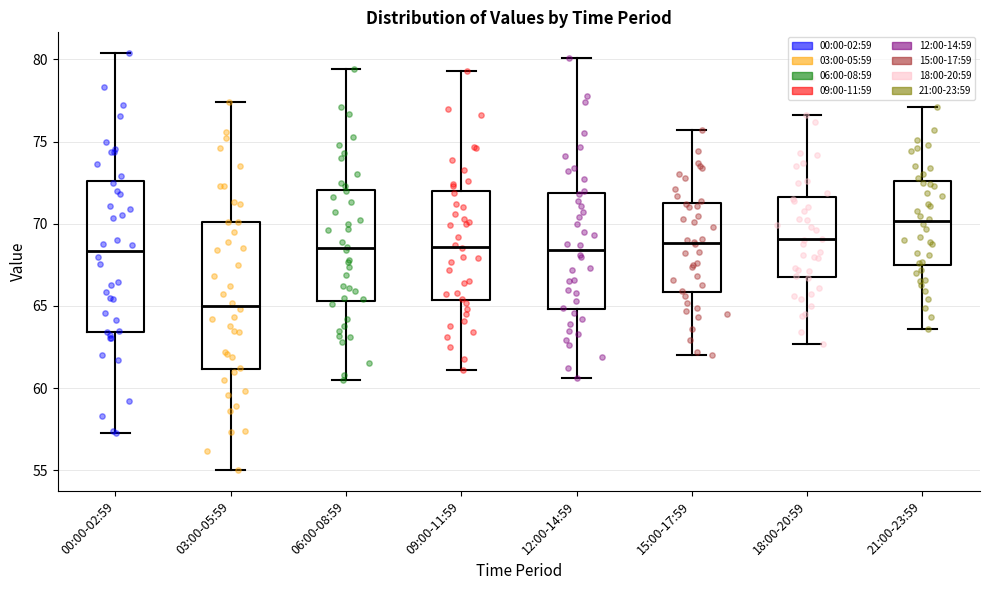

Reading left to right, transcribe this box plot: for each box, give where its median line is, the range the box spans, and where its two whiskers end, as read against the y-axis. The values are not printed on the chart, so give them approximately, as read against the axis.

00:00-02:59: median 68.5, box 63.5 to 72.5, whiskers 57.5 to 80.5
03:00-05:59: median 65.0, box 61.0 to 70.0, whiskers 55.0 to 77.5
06:00-08:59: median 68.5, box 65.5 to 72.0, whiskers 60.5 to 79.5
09:00-11:59: median 68.5, box 65.5 to 72.0, whiskers 61.0 to 79.5
12:00-14:59: median 68.5, box 65.0 to 72.0, whiskers 60.5 to 80.0
15:00-17:59: median 69.0, box 66.0 to 71.5, whiskers 62.0 to 75.5
18:00-20:59: median 69.0, box 67.0 to 71.5, whiskers 62.5 to 76.5
21:00-23:59: median 70.0, box 67.5 to 72.5, whiskers 63.5 to 77.0